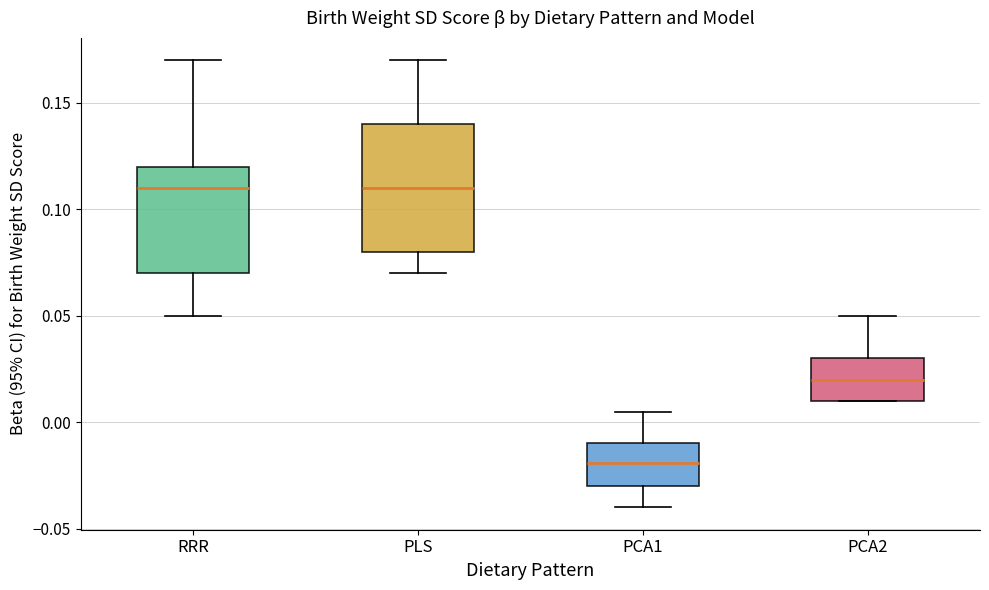

Reading left to right, transcribe this box plot: for each box, give where its median line is, the range the box spans, and where its two whiskers end, as read against the y-axis. The values are not printed on the chart, so give them approximately, as read against the axis.

RRR: median 0.110, box 0.070 to 0.120, whiskers 0.050 to 0.170
PLS: median 0.110, box 0.080 to 0.140, whiskers 0.070 to 0.170
PCA1: median -0.020, box -0.030 to -0.010, whiskers -0.040 to 0.005
PCA2: median 0.020, box 0.010 to 0.030, whiskers 0.010 to 0.050